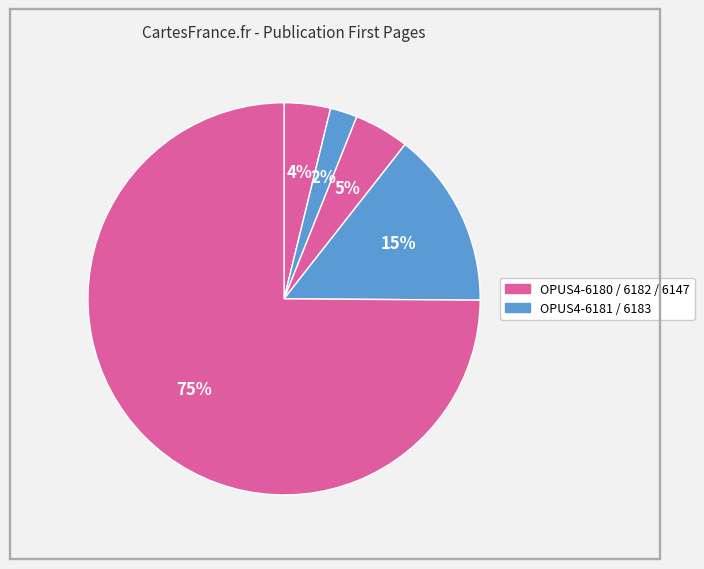

How many segments does this pie chart have?

5